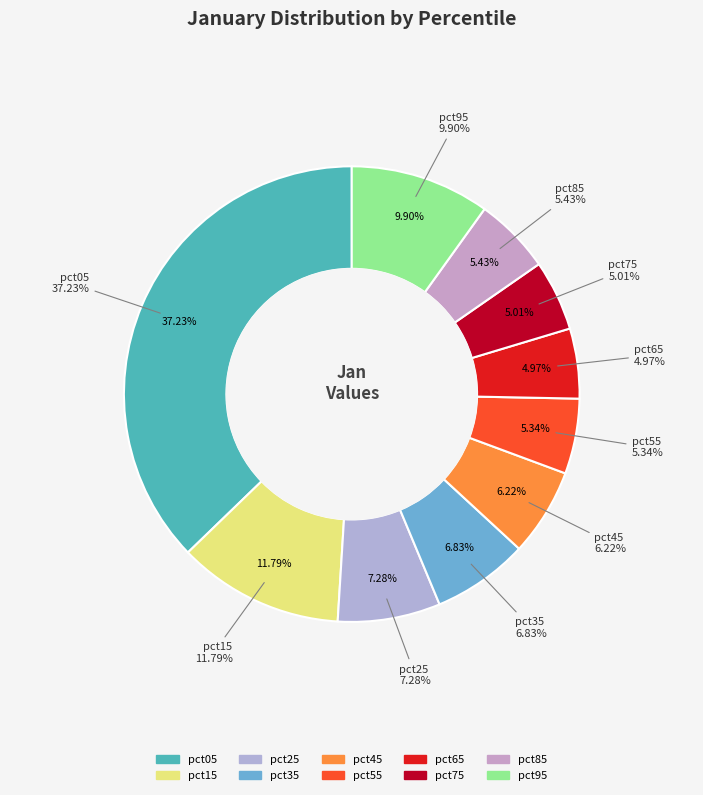

What is the largest slice in the pie chart?

pct05